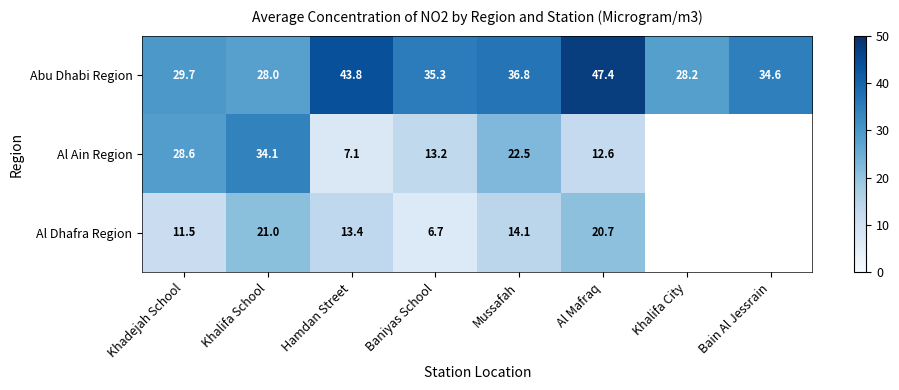

Which has a higher value, Al Mafraq or Bain Al Jessrain?

Al Mafraq